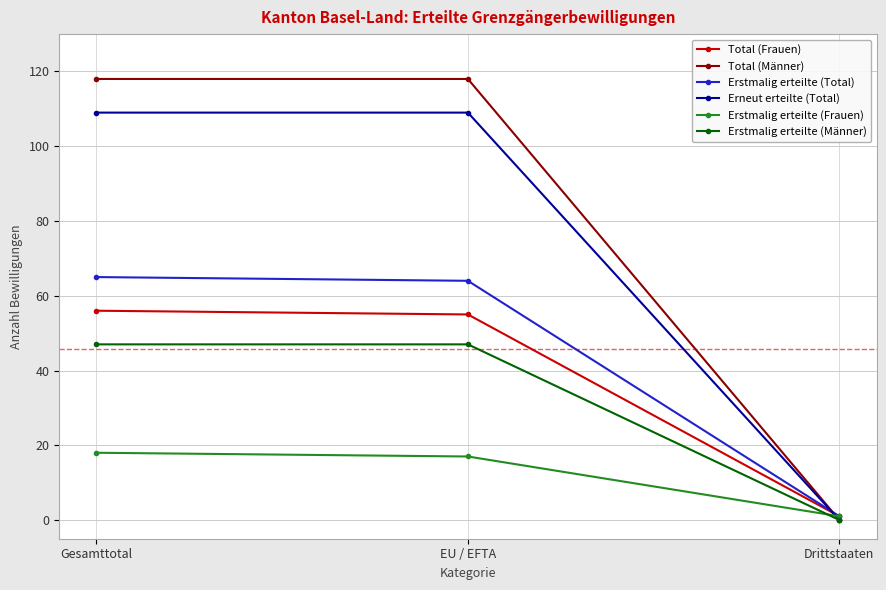

What is the difference between the highest and lowest values at EU / EFTA?

101